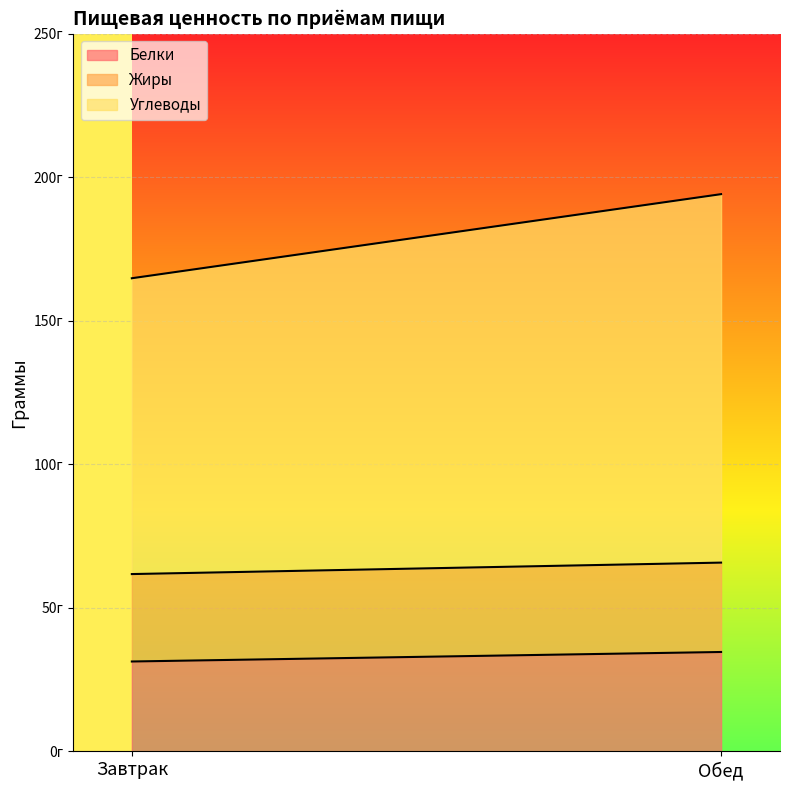

The value of Белки at Обед is 61.6. True or false?

False